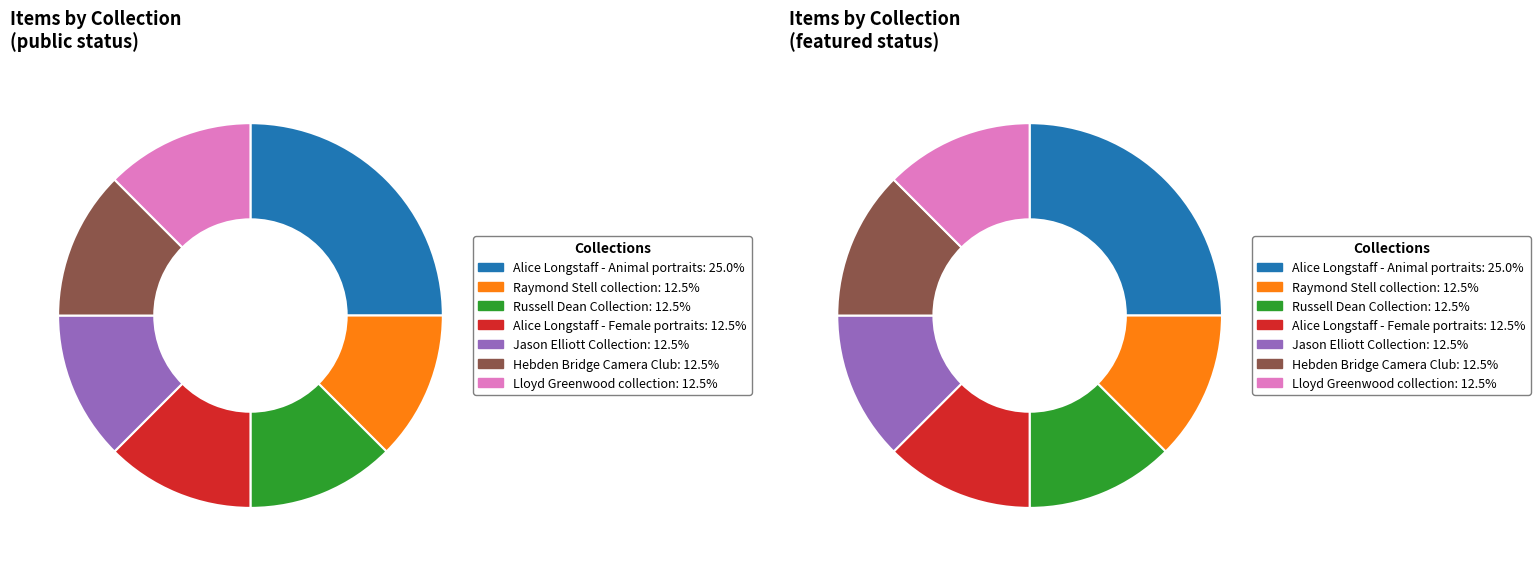

Which has a higher value, Jason Elliott Collection or Alice Longstaff - Female portraits?

Jason Elliott Collection